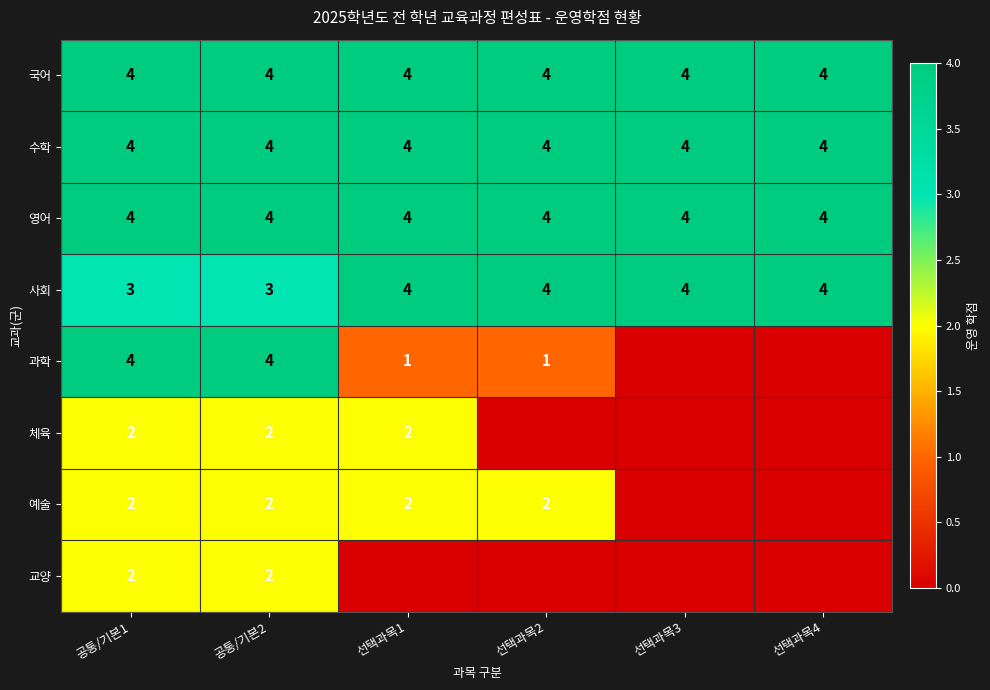

At which category does the chart reach its peak across all series?

공통/기본1